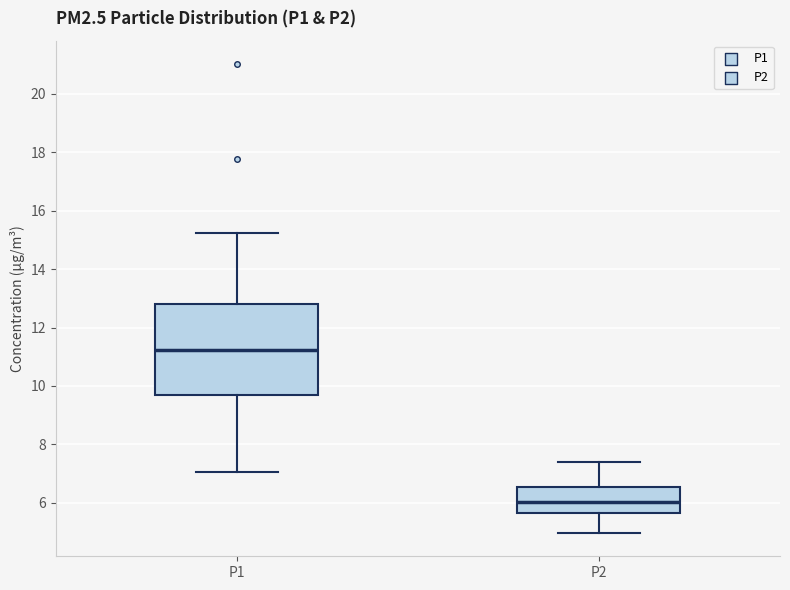

Reading left to right, read every box against the y-axis: the position of its median line, the range the box covers, and the ends of its whiskers. The values are not printed on the chart, so give them approximately, as read against the axis.

P1: median 11.2, box 9.6 to 12.8, whiskers 7.0 to 15.2
P2: median 6.0, box 5.6 to 6.6, whiskers 5.0 to 7.4